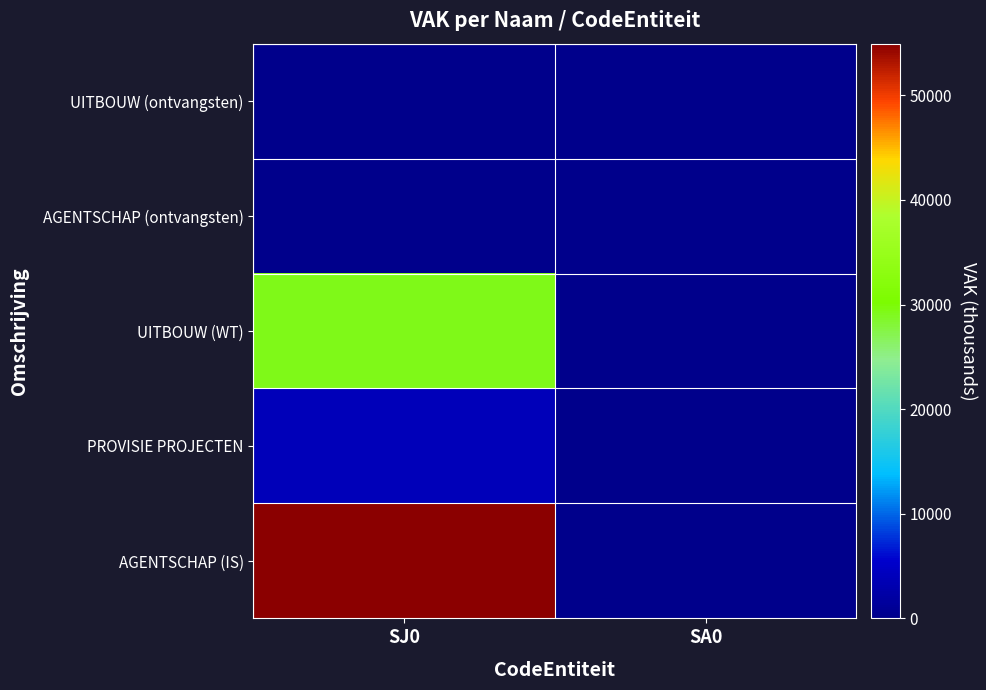

Reading left to right, transcribe all the data shown in this chart.

UITBOUW (ontvangsten): SJ0=0	SA0=0
AGENTSCHAP (ontvangsten): SJ0=0	SA0=0
UITBOUW (WT): SJ0=29249	SA0=0
PROVISIE PROJECTEN: SJ0=4000	SA0=0
AGENTSCHAP (IS): SJ0=54942	SA0=0